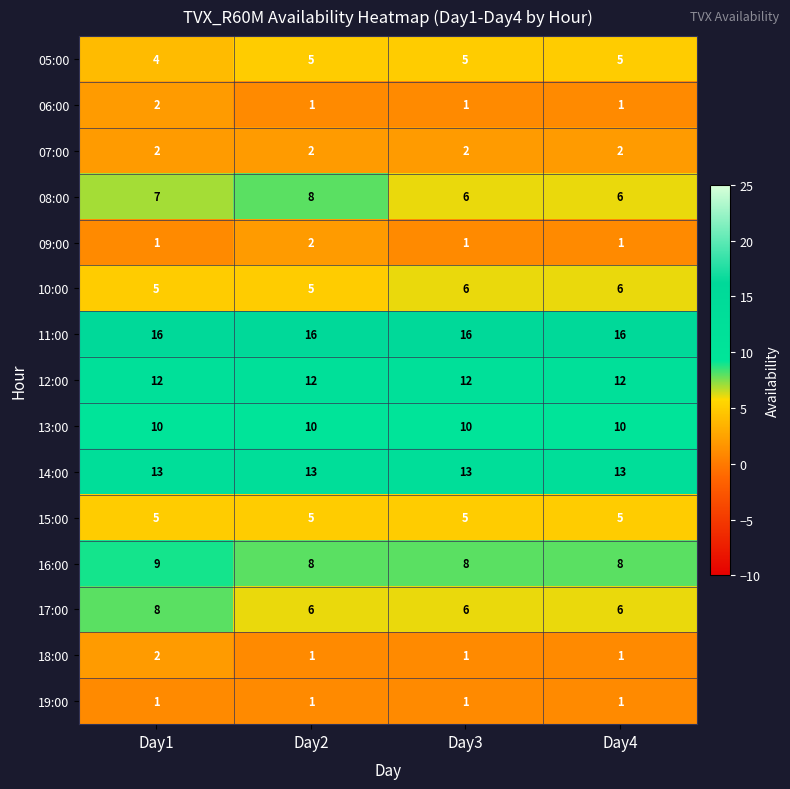

What is the minimum value for 14:00?

13